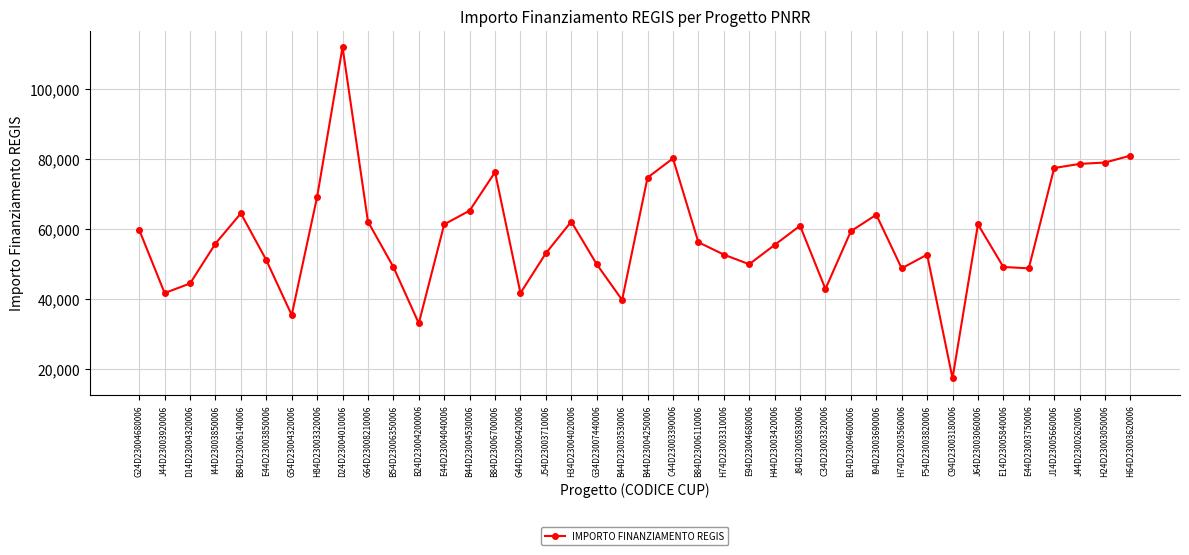

What is the maximum value shown in the chart?

111949.1